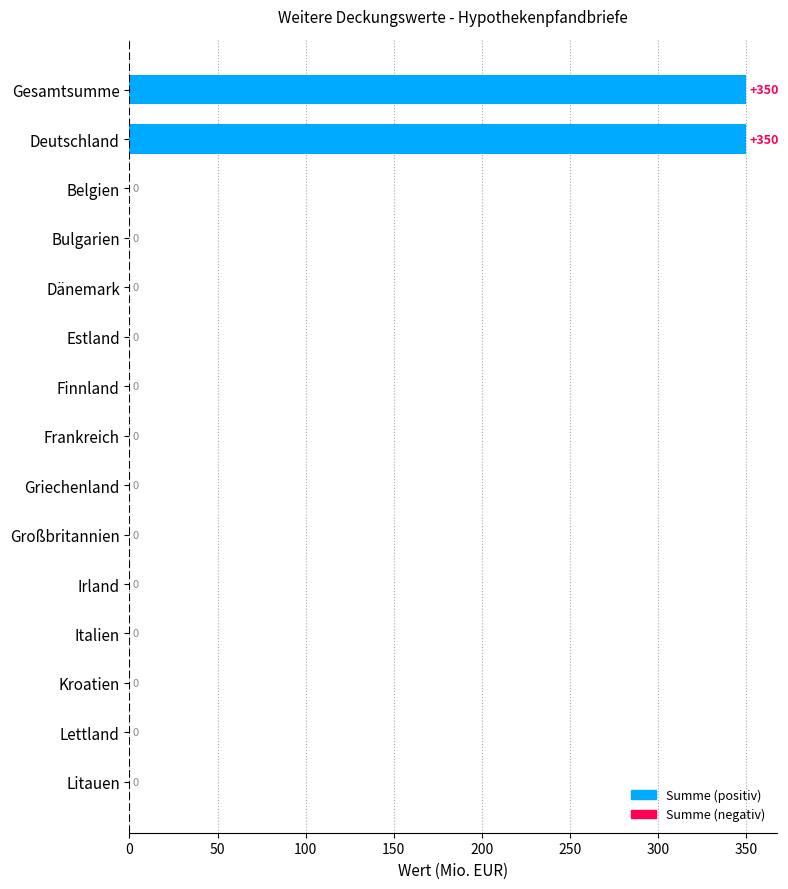

What is the sum of all values?

700